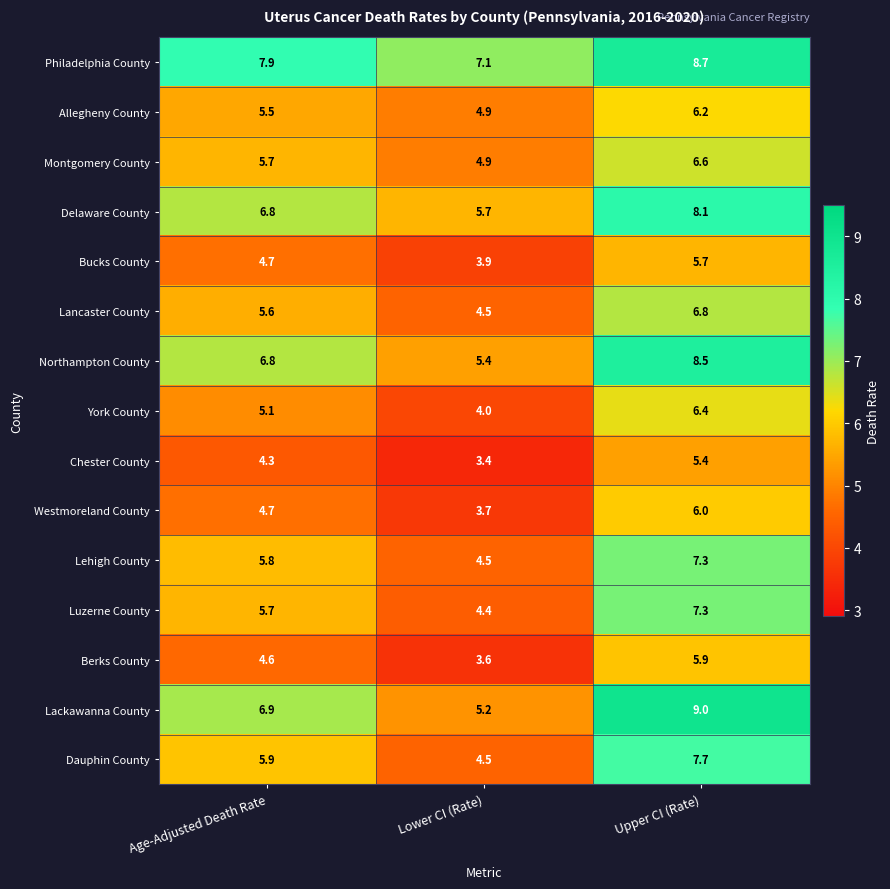

Rank the categories by Chester County value from lowest to highest.

Lower CI (Rate), Age-Adjusted Death Rate, Upper CI (Rate)